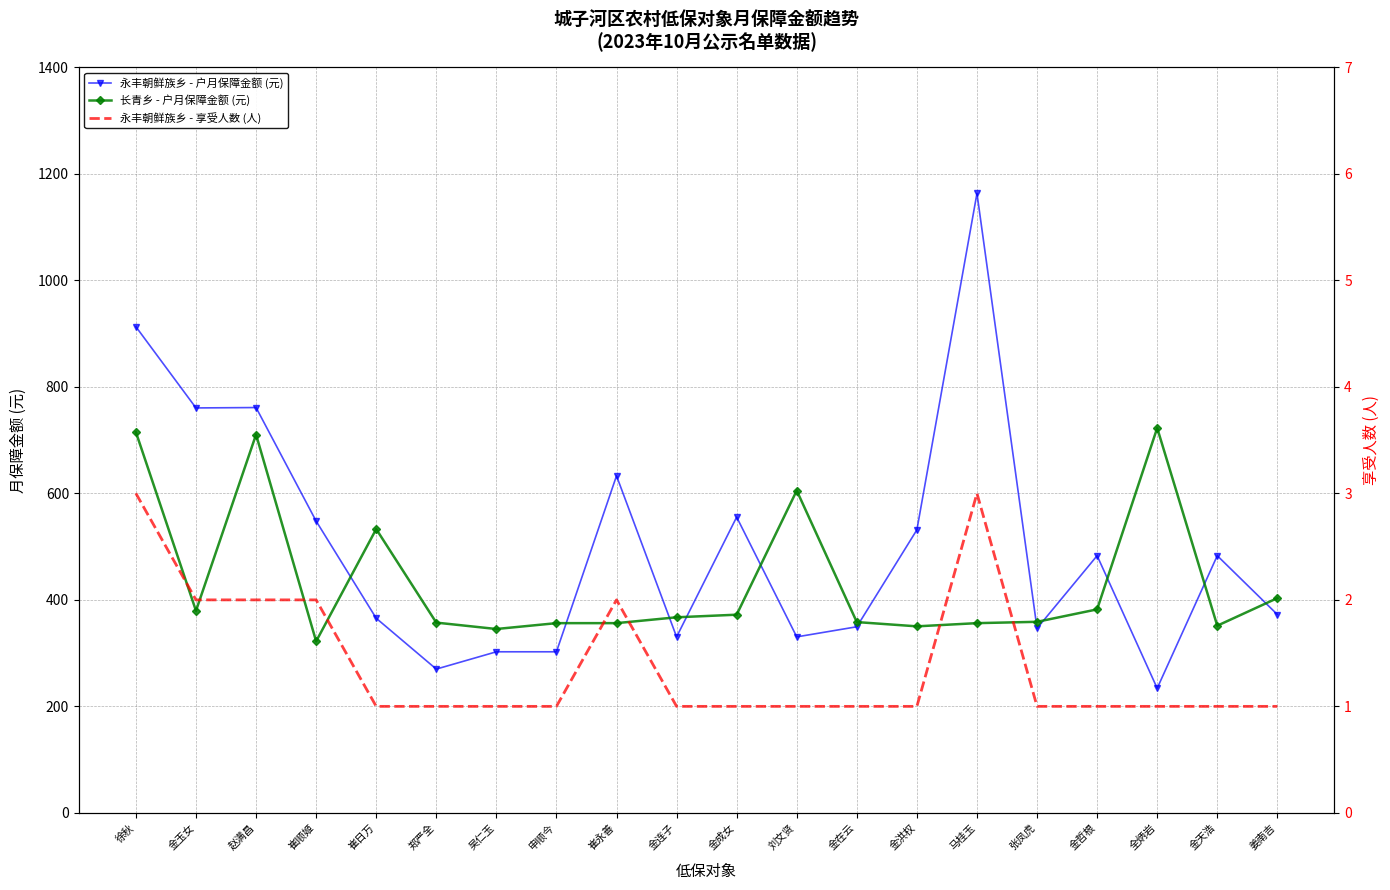

Which series has the largest total across all categories?

永丰朝鲜族乡 - 户月保障金额 (元)